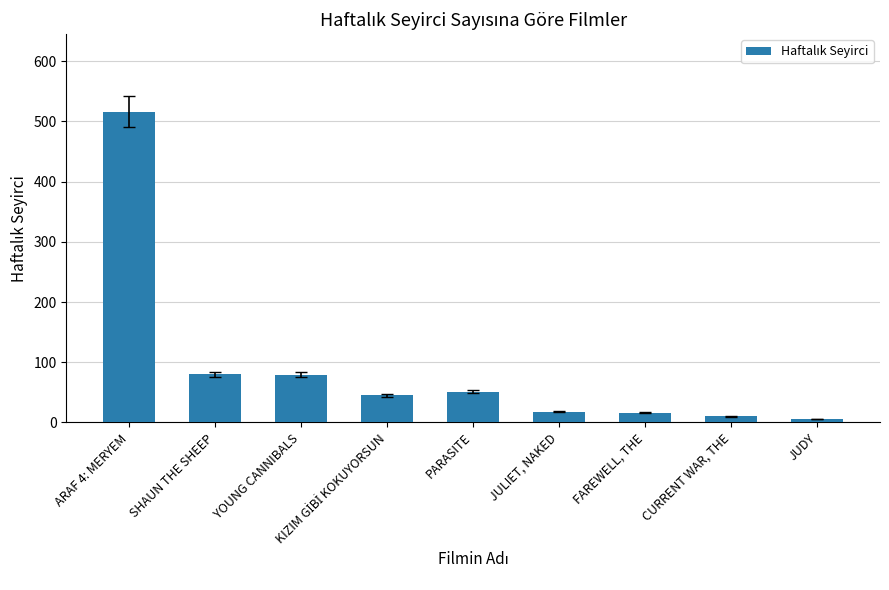

Which has a higher value, SHAUN THE SHEEP or JUDY?

SHAUN THE SHEEP